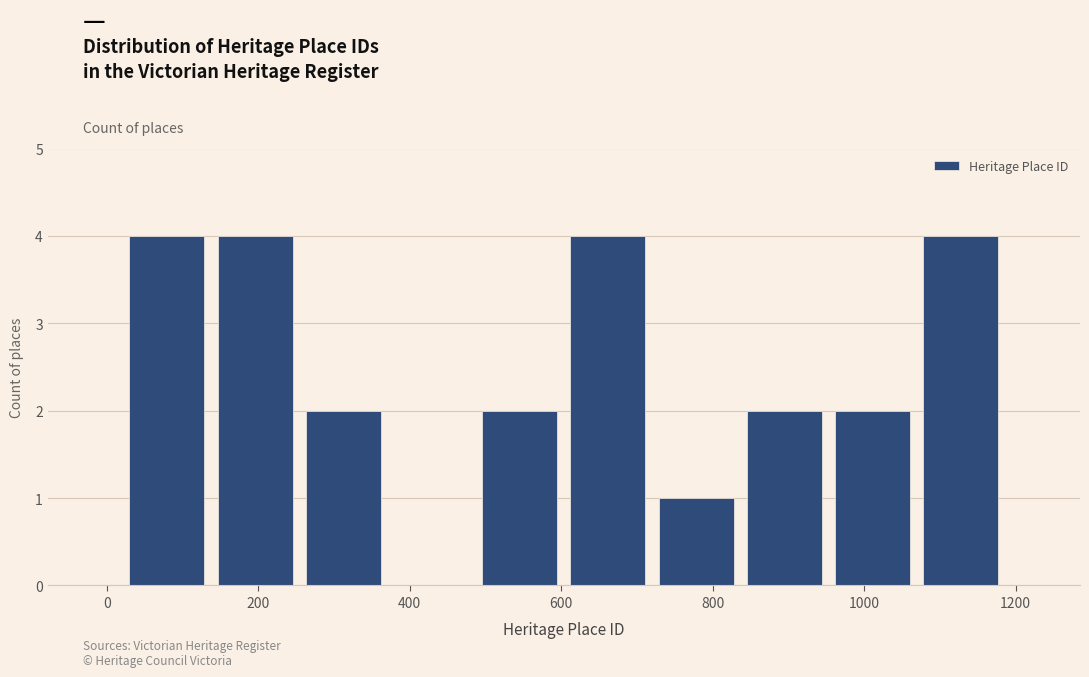

Reading left to right, transcribe this chart: for each bar, give the range it covers on the x-axis and its height. Neither the bar edges nor the heights are printed on the chart, so give them approximately, as read against the axes.

20 to 140: 4
140 to 260: 4
260 to 380: 2
380 to 480: 0
480 to 600: 2
600 to 720: 4
720 to 840: 1
840 to 960: 2
960 to 1060: 2
1060 to 1180: 4